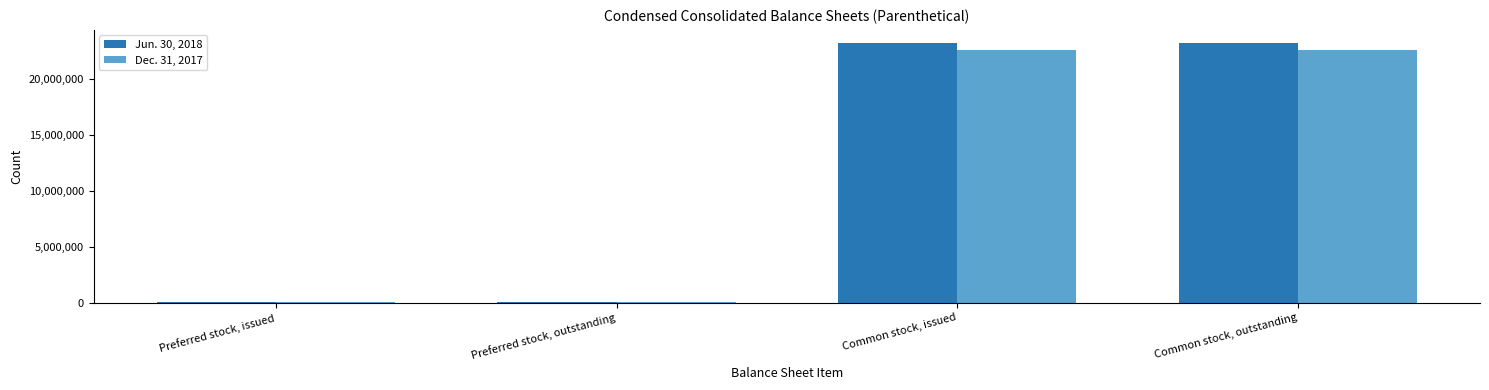

Is it true that Dec. 31, 2017 equals 22527652 at Common stock, outstanding?

True